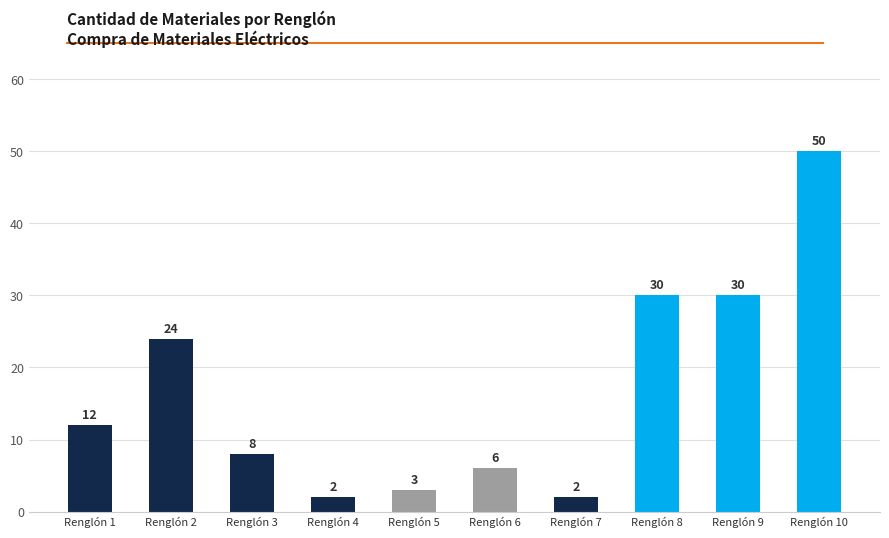

Which label corresponds to the largest value in the chart?

Renglón 10